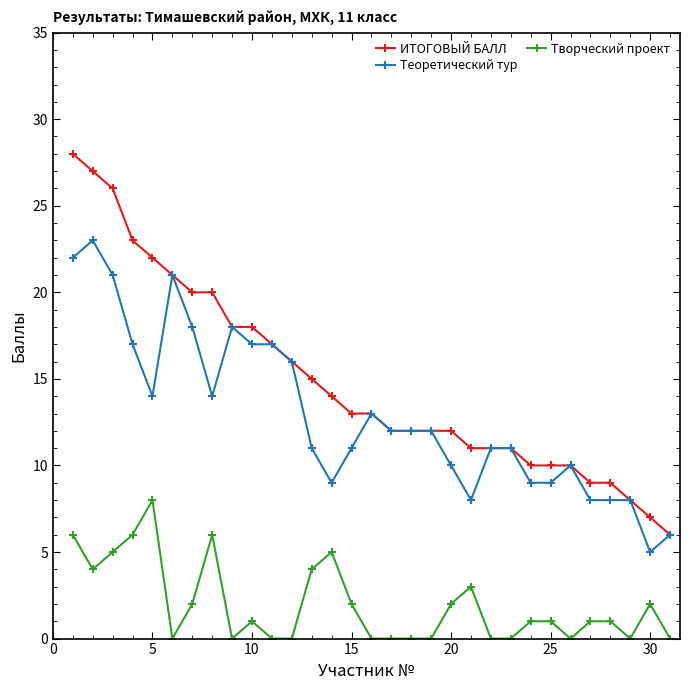

Which series has the largest range (max minus min)?

ИТОГОВЫЙ БАЛЛ